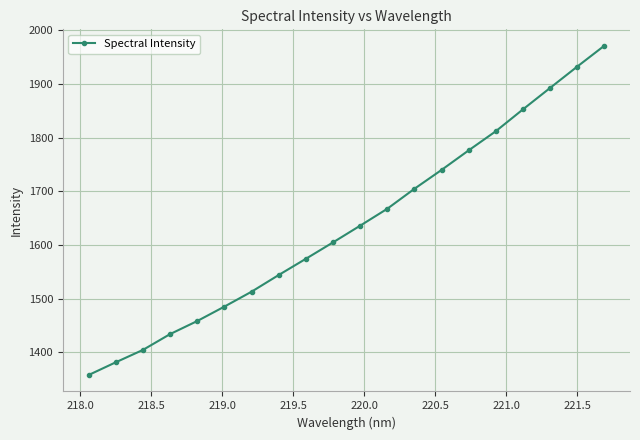

How many values are below 1635?

10